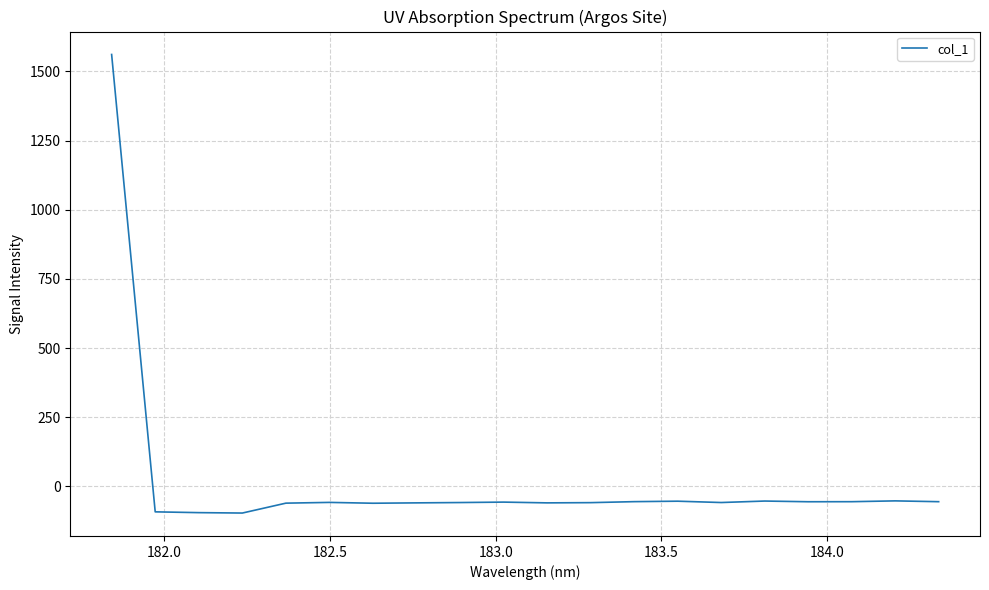

What is the greatest value displayed?

1561.4